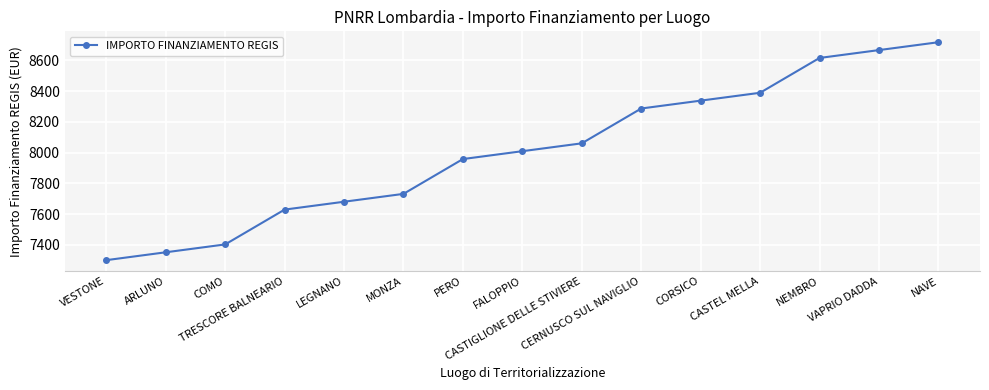

Reading left to right, what are all the values shown in this chart?

VESTONE=7301.0	ARLUNO=7352.1	COMO=7403.2	TRESCORE BALNEARIO=7629.5	LEGNANO=7680.7	MONZA=7731.8	PERO=7958.1	FALOPPIO=8009.2	CASTIGLIONE DELLE STIVIERE=8060.3	CERNUSCO SUL NAVIGLIO=8286.6	CORSICO=8337.7	CASTEL MELLA=8388.8	NEMBRO=8615.2	VAPRIO DADDA=8666.3	NAVE=8717.4